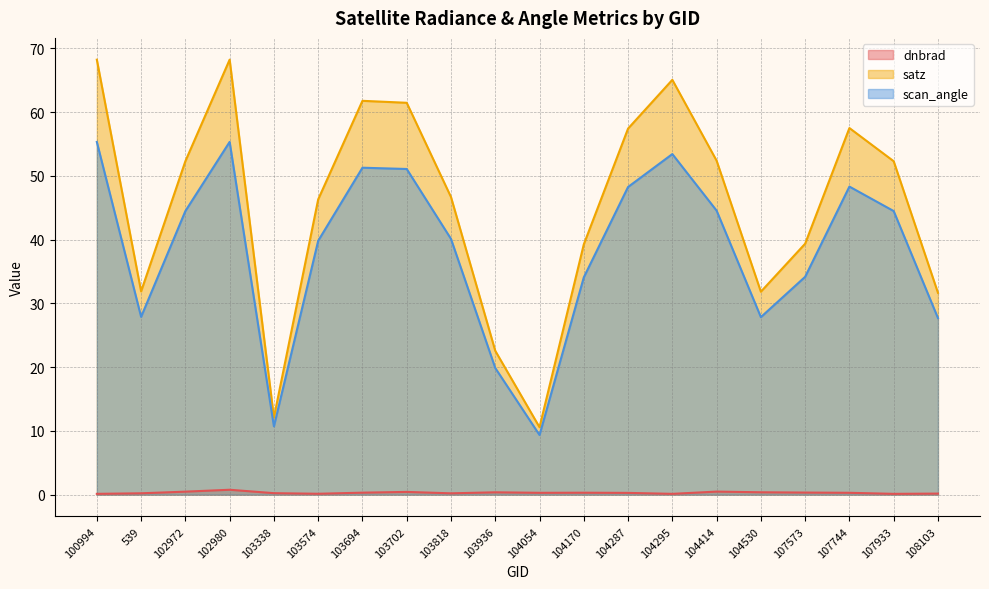

How many interior local peaks does the scan_angle series have?

4